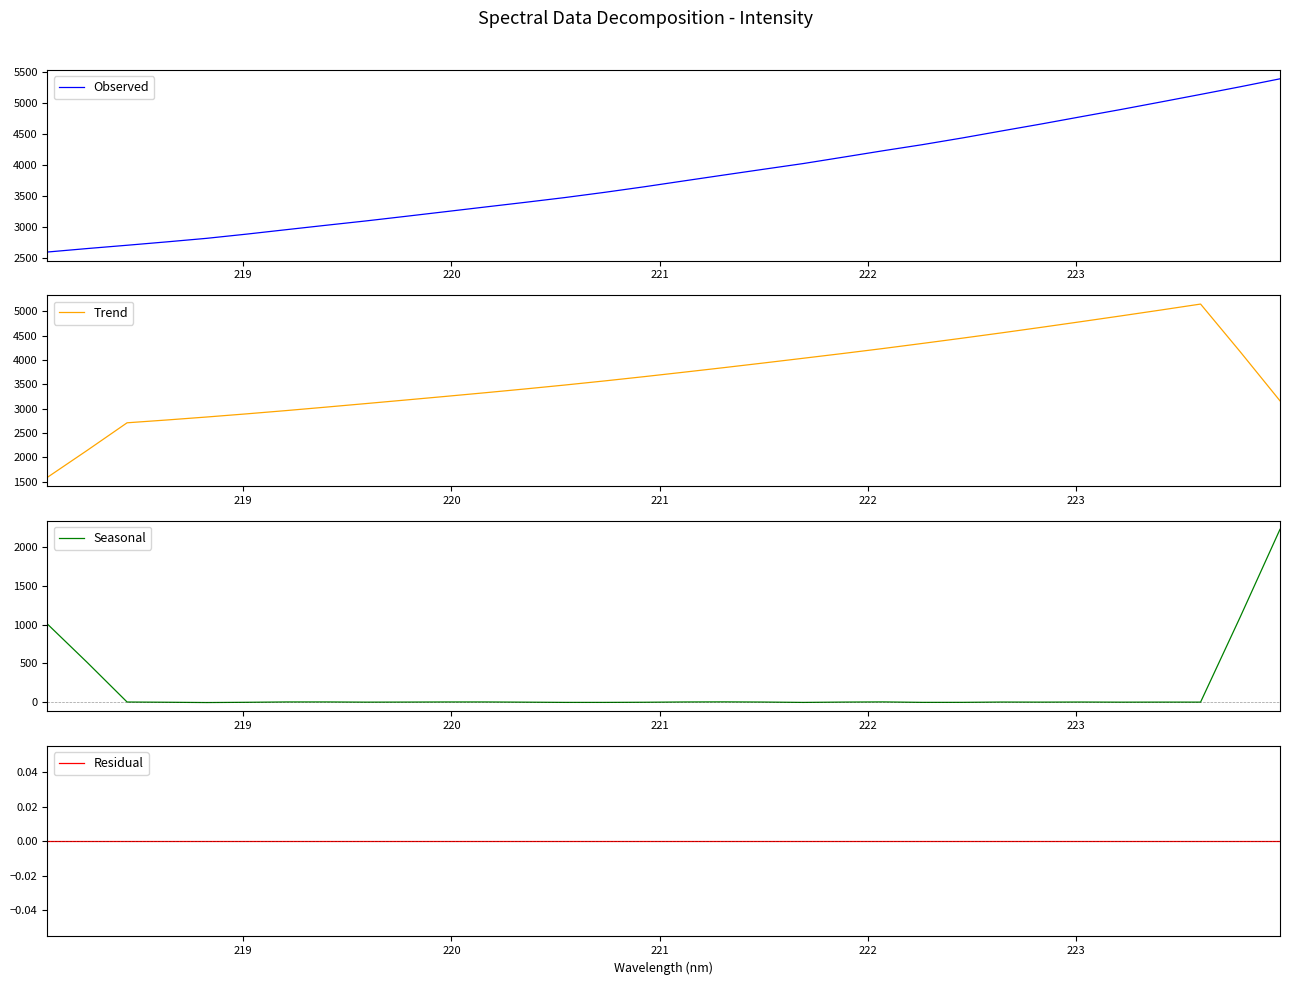

What is the lowest value of the Trend series?

1593.3